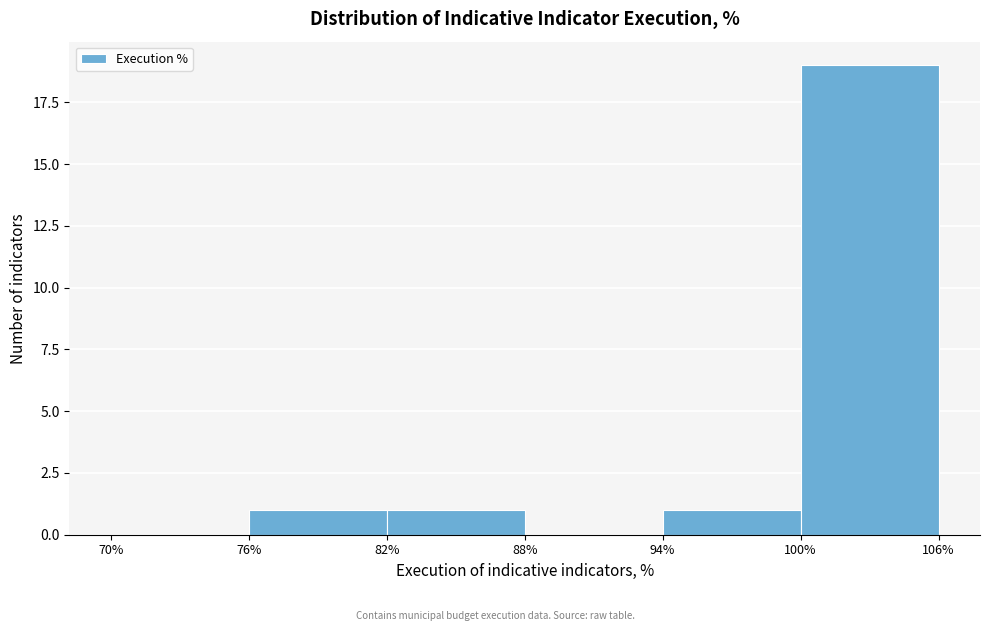

Which range on the x-axis has the tallest bar?

100% to 106%